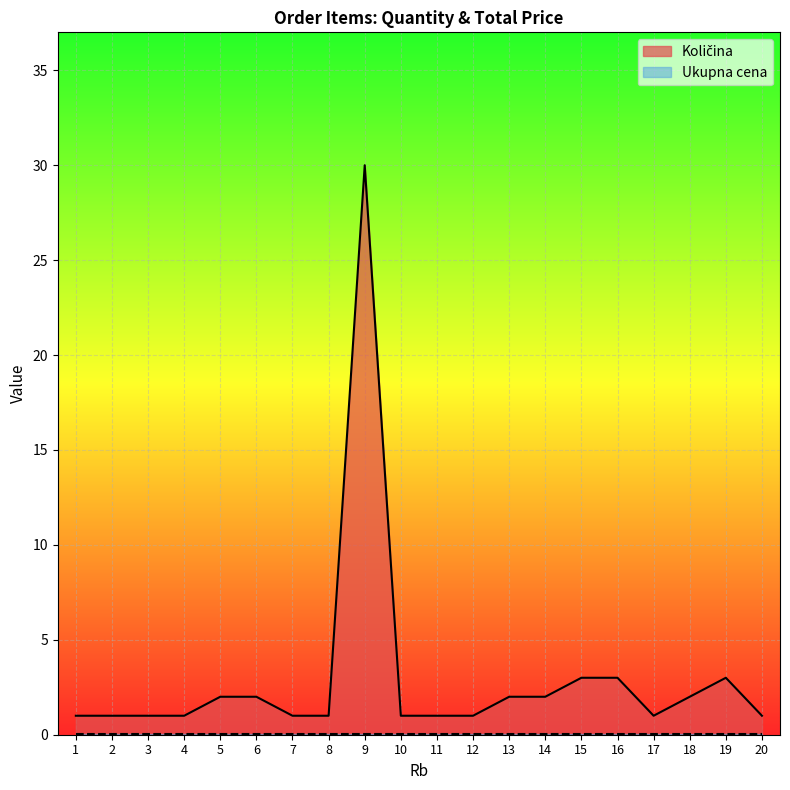

Where is the data nearest to the value 15?

15